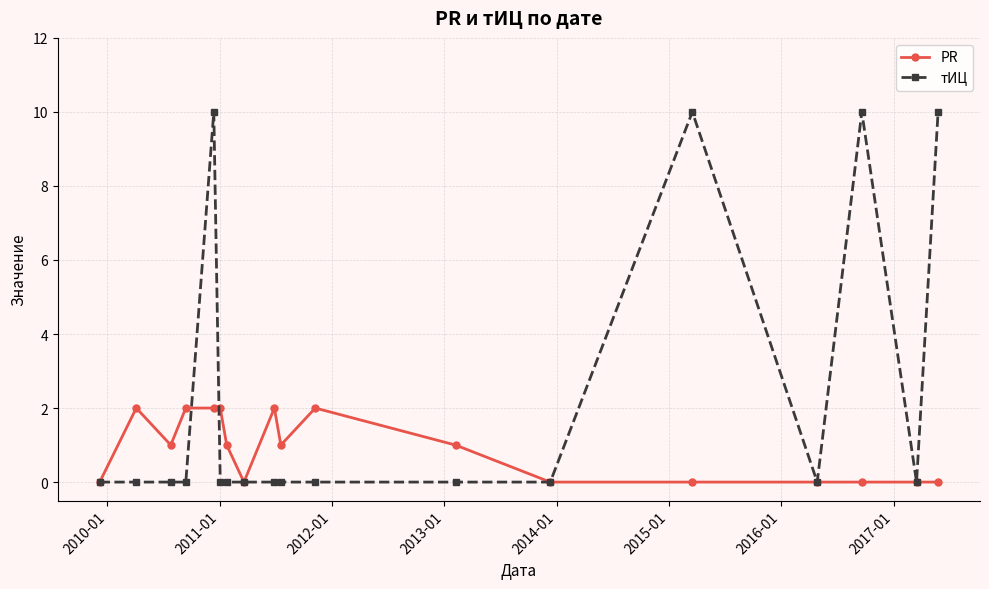

Rank the series by their average value, from lowest to highest.

PR, тИЦ